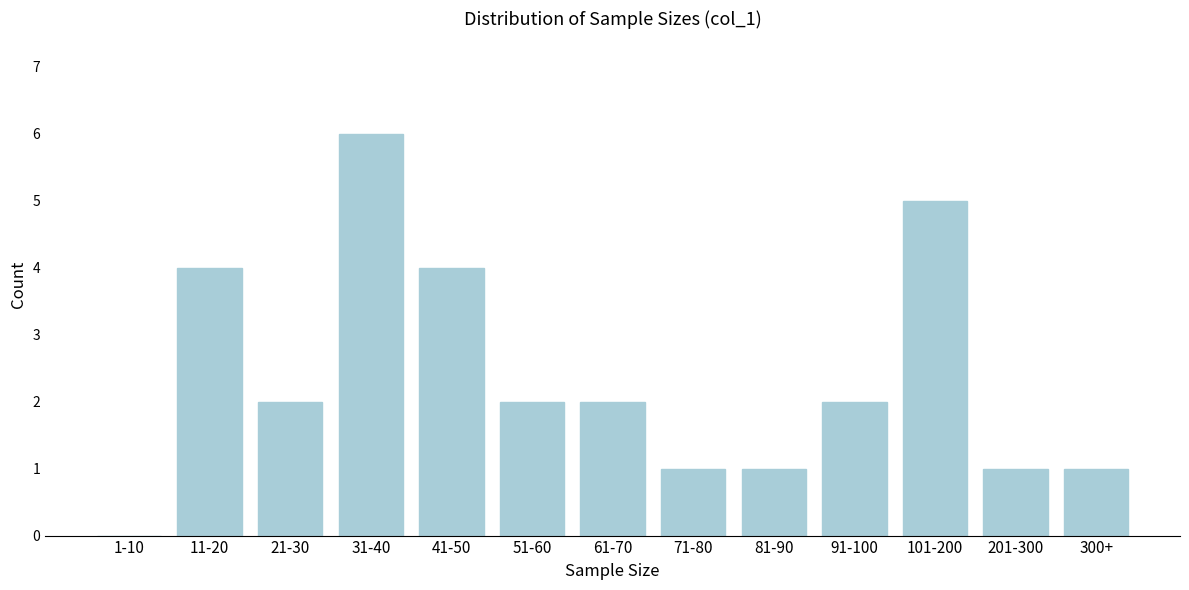

Reading left to right, transcribe all the data shown in this chart.

1-10=0	11-20=4	21-30=2	31-40=6	41-50=4	51-60=2	61-70=2	71-80=1	81-90=1	91-100=2	101-200=5	201-300=1	300+=1